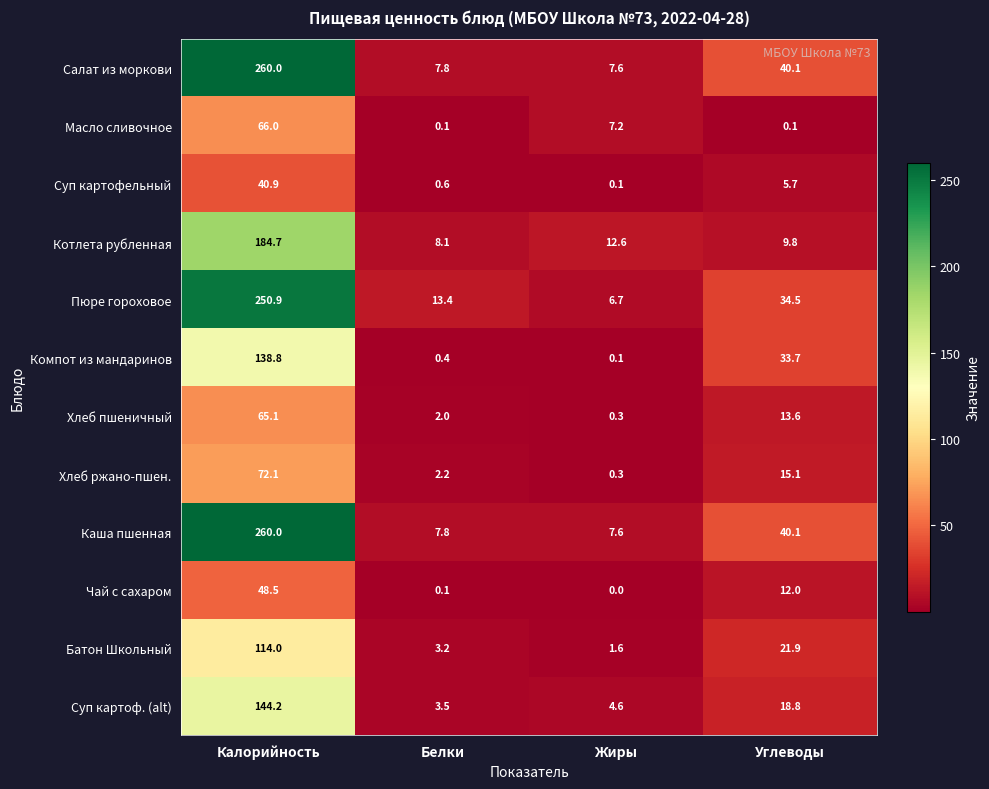

List the labels in order of Каша пшенная value, smallest first.

Жиры, Белки, Углеводы, Калорийность